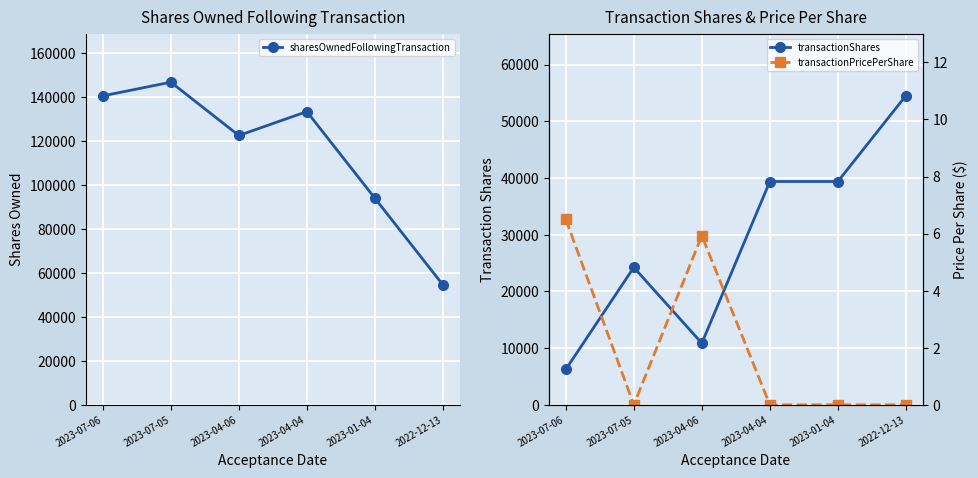

True or false: transactionShares and transactionPricePerShare cross at least once.

False